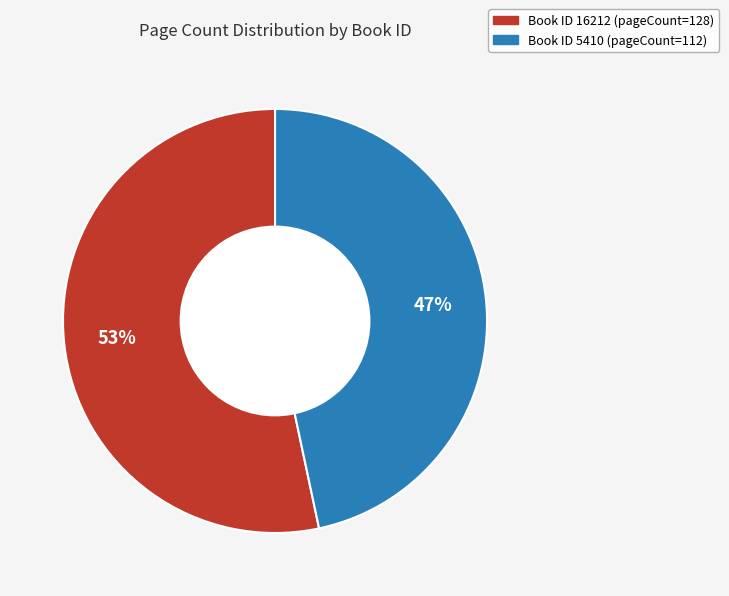

Does any single category account for the majority?

Yes